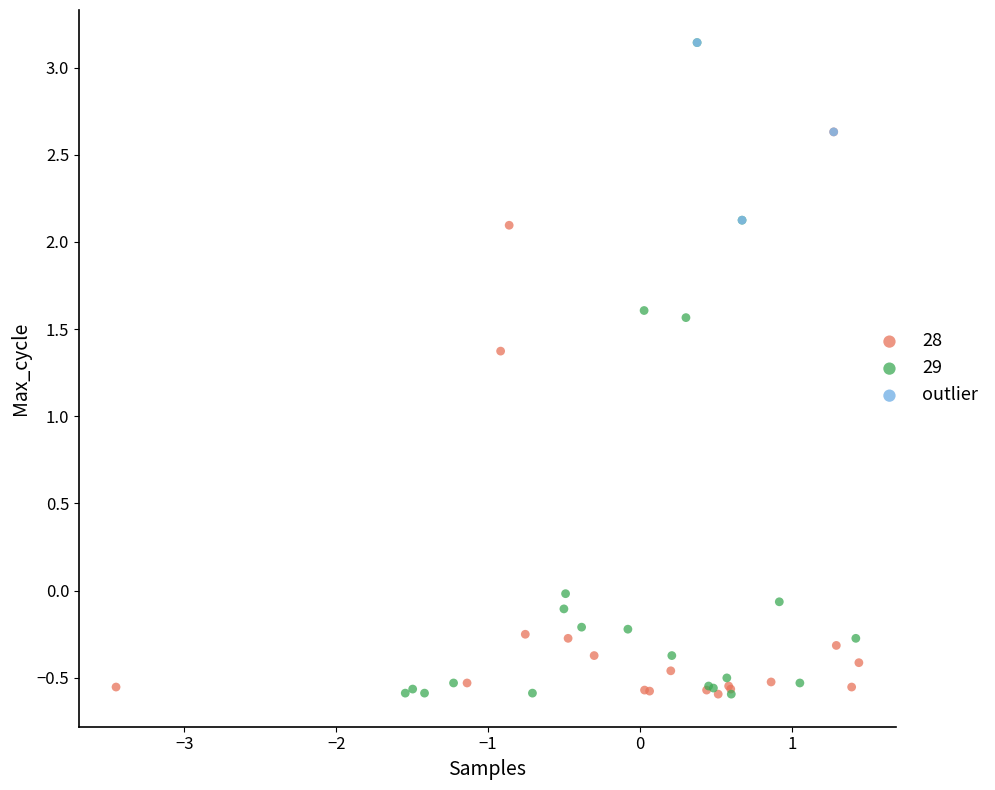

Which series has the largest Y range (max minus min)?

29